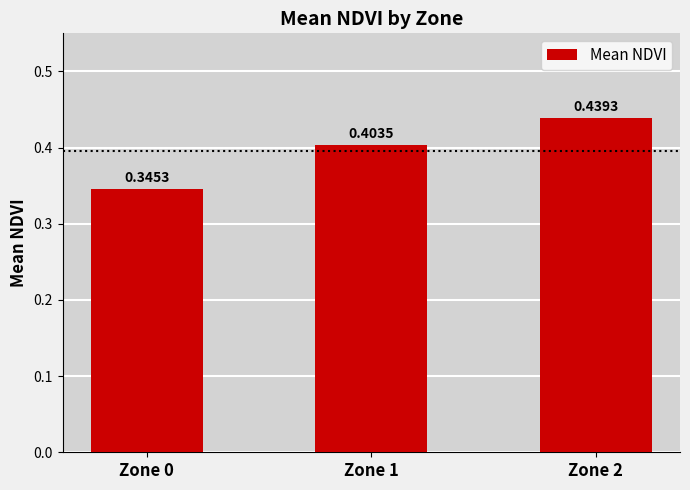

Rank the categories by value from highest to lowest.

Zone 2, Zone 1, Zone 0